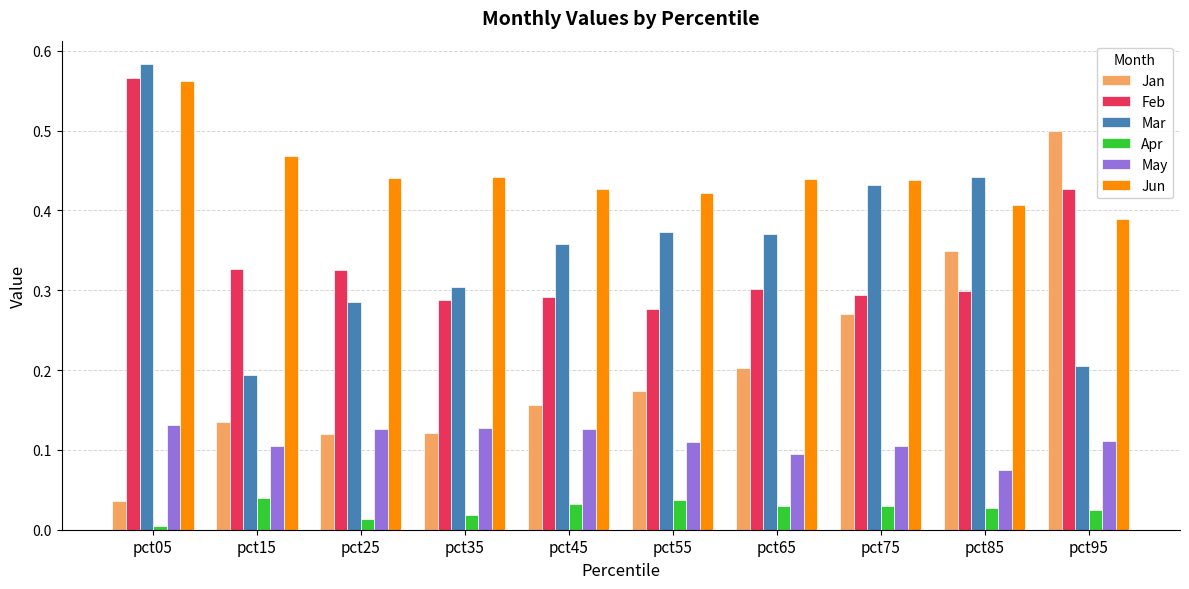

What is the sum of all Jun values?

4.4